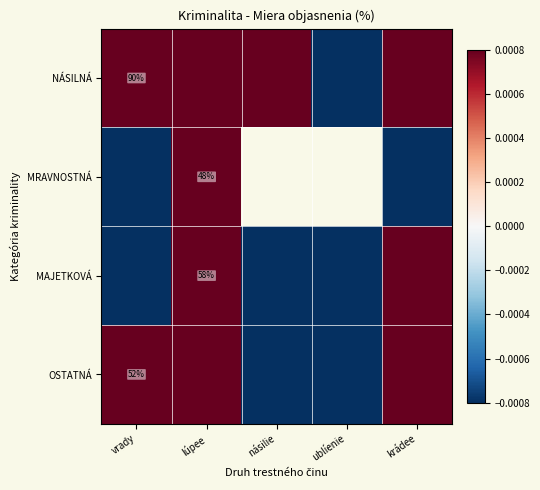

Rank the series by their maximum value, from highest to lowest.

NÁSILNÁ, MAJETKOVÁ, OSTATNÁ, MRAVNOSTNÁ